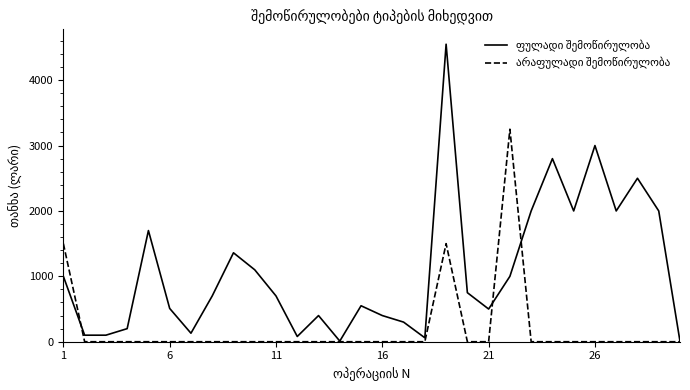

What is the greatest value displayed?

4550.0